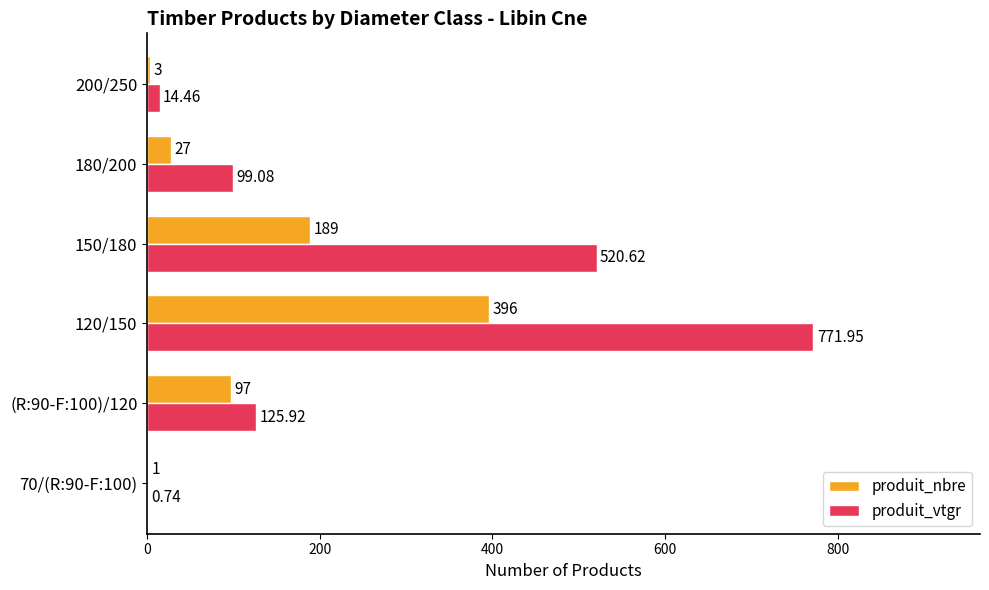

At which category is the sum across all series the highest?

120/150